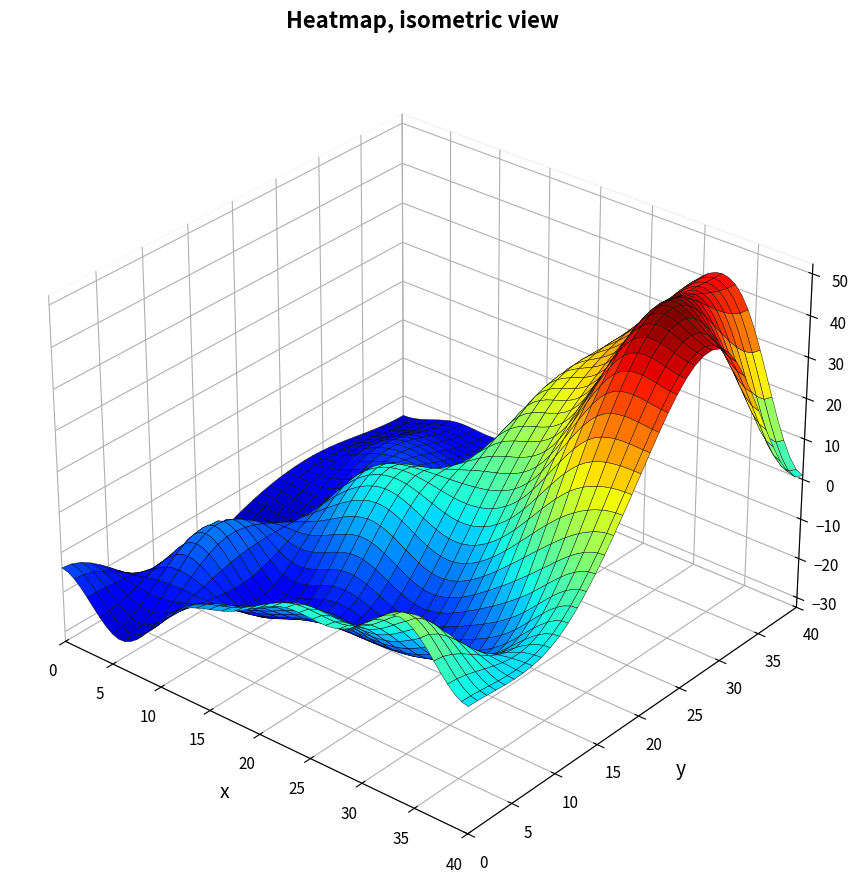

List the labels in order of value, largest first.

31, 38, 32, 34, 36, 35, 1, 6, 7, 37, 5, 10, 26, 29, 33, 27, 4, 24, 30, 23, 19, 20, 9, 3, 25, 28, 2, 8, 11, 12, 13, 14, 21, 22, 18, 15, 17, 16